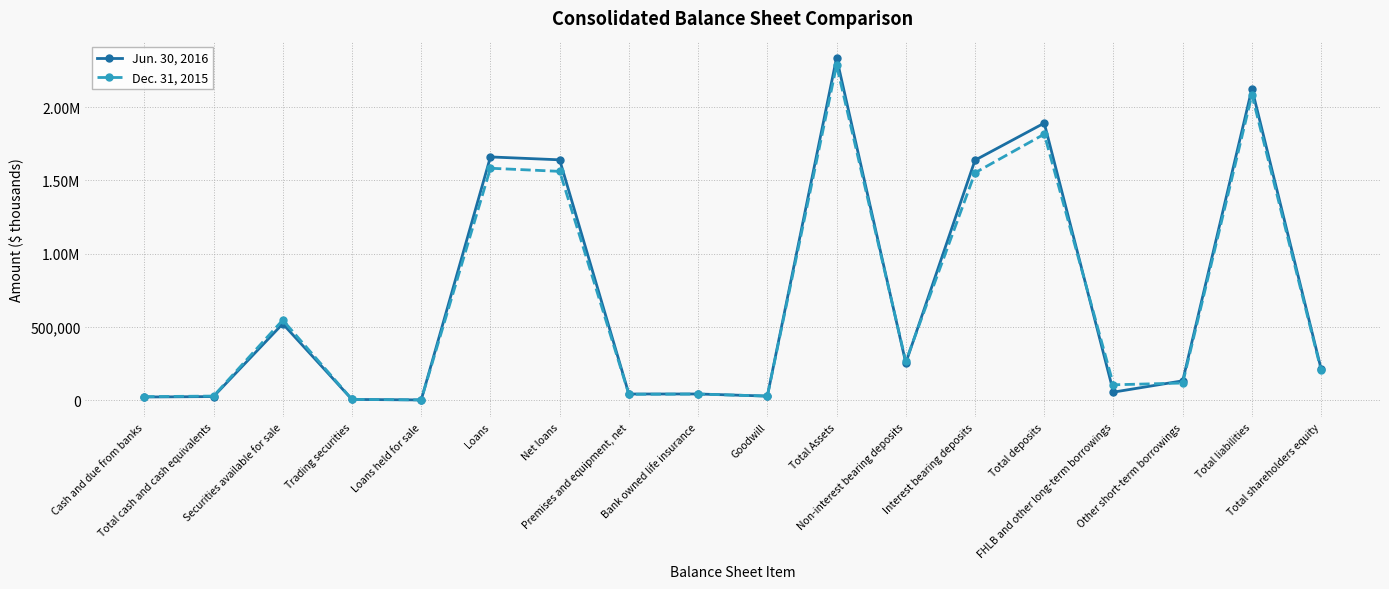

At which label does Dec. 31, 2015 first exceed 201913?

Securities available for sale